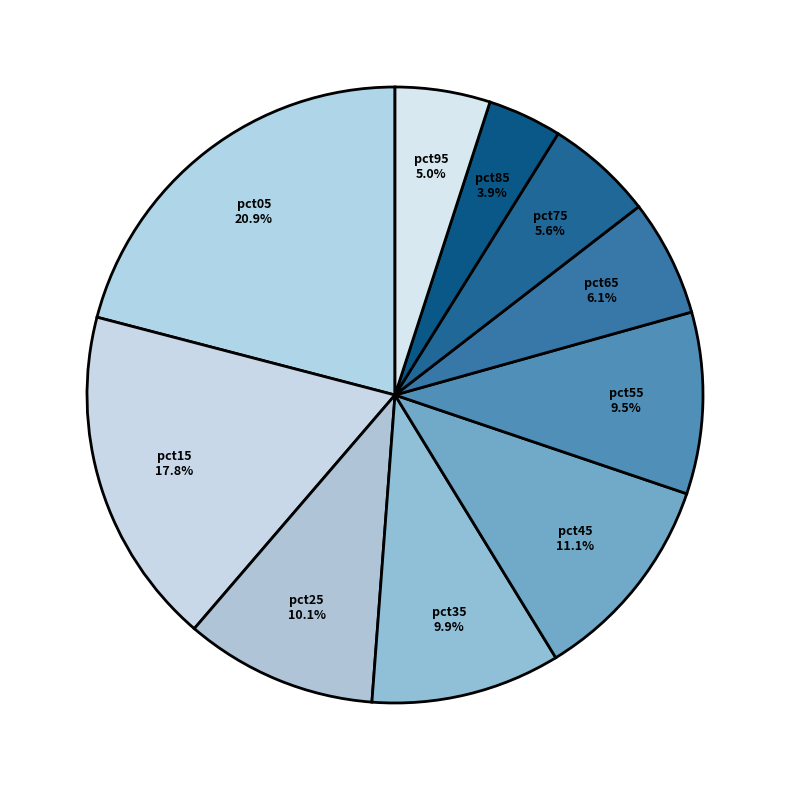

To the nearest percent, what is the combined percentage of pct35 and pct25?

20%